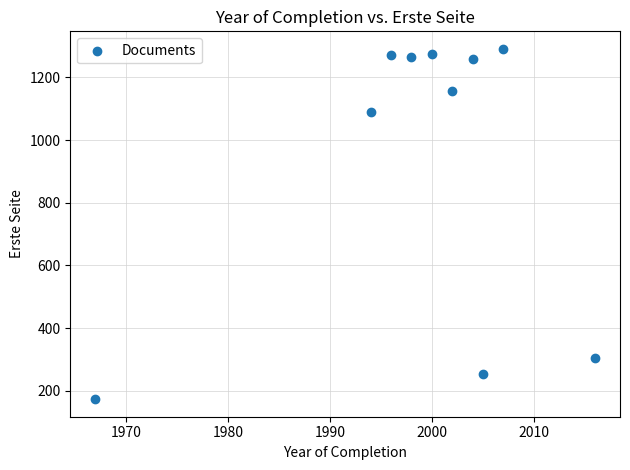

What is the range of Y values (max minus min)?

1118